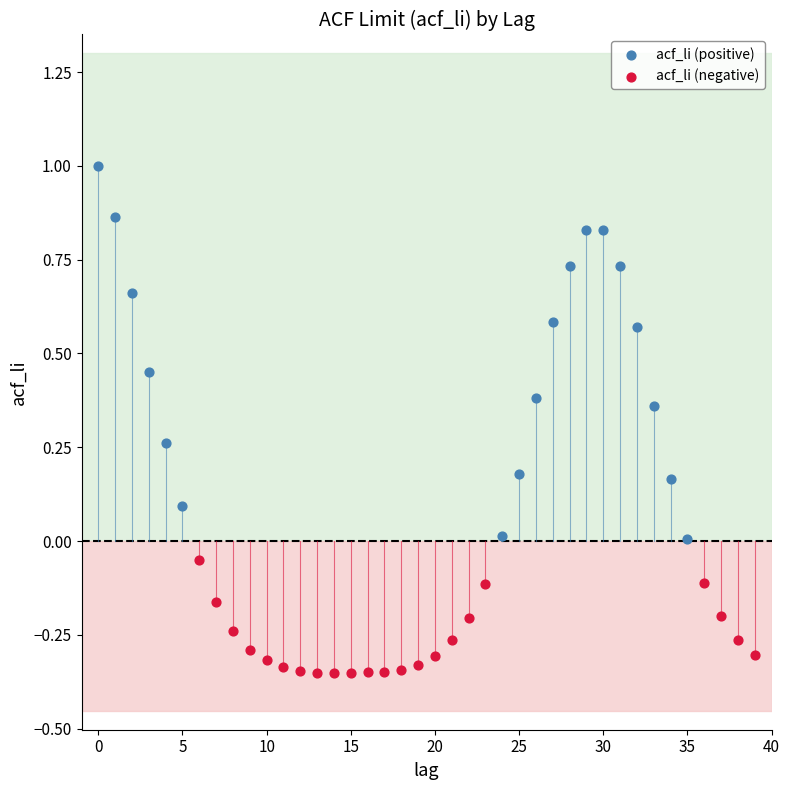

Which series has the widest spread of Y values?

acf_li (positive)